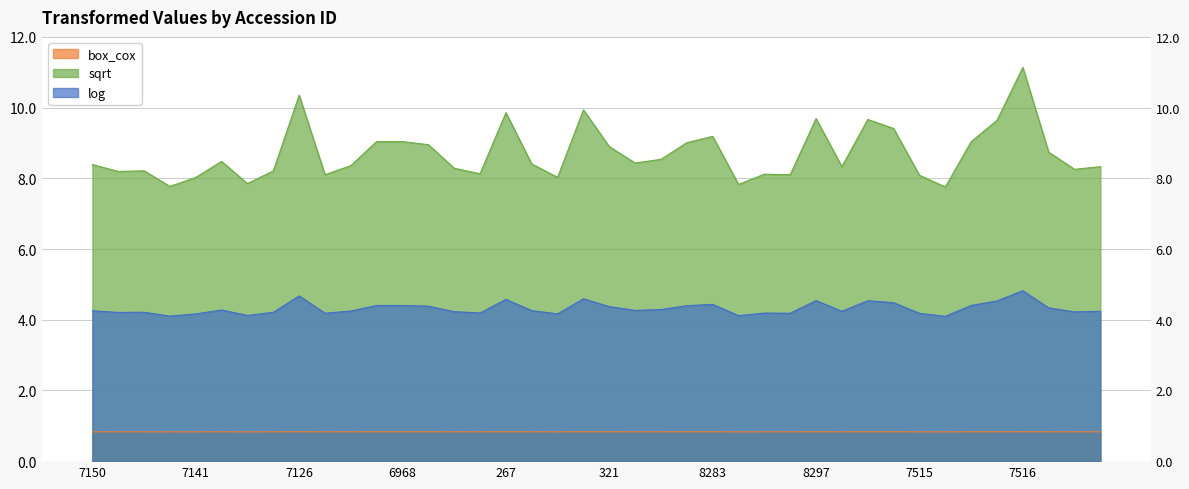

What is the sum of all box_cox values?

33.1